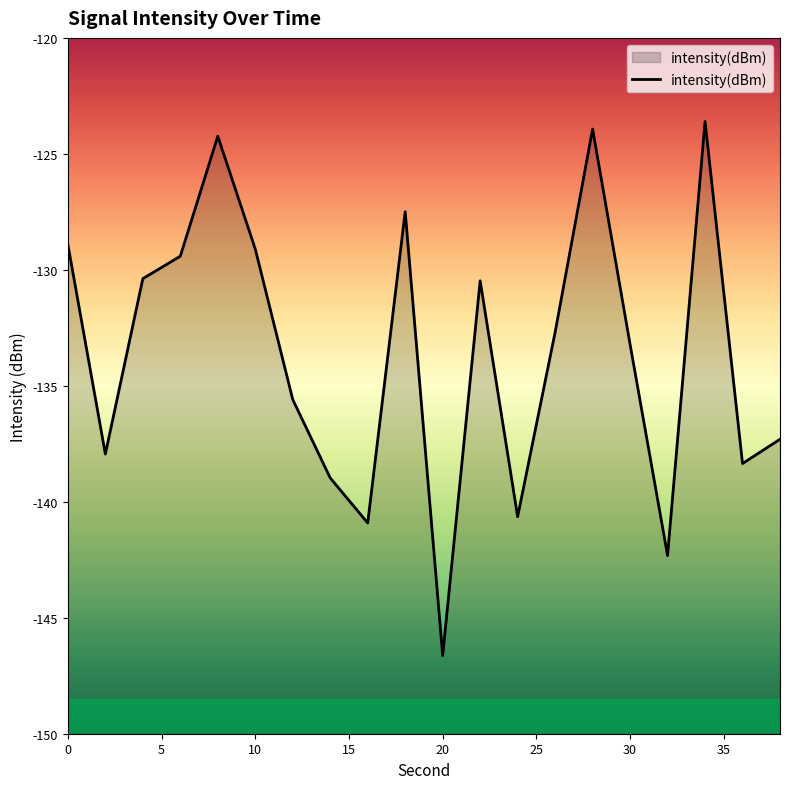

How many lines are shown in the chart?

1